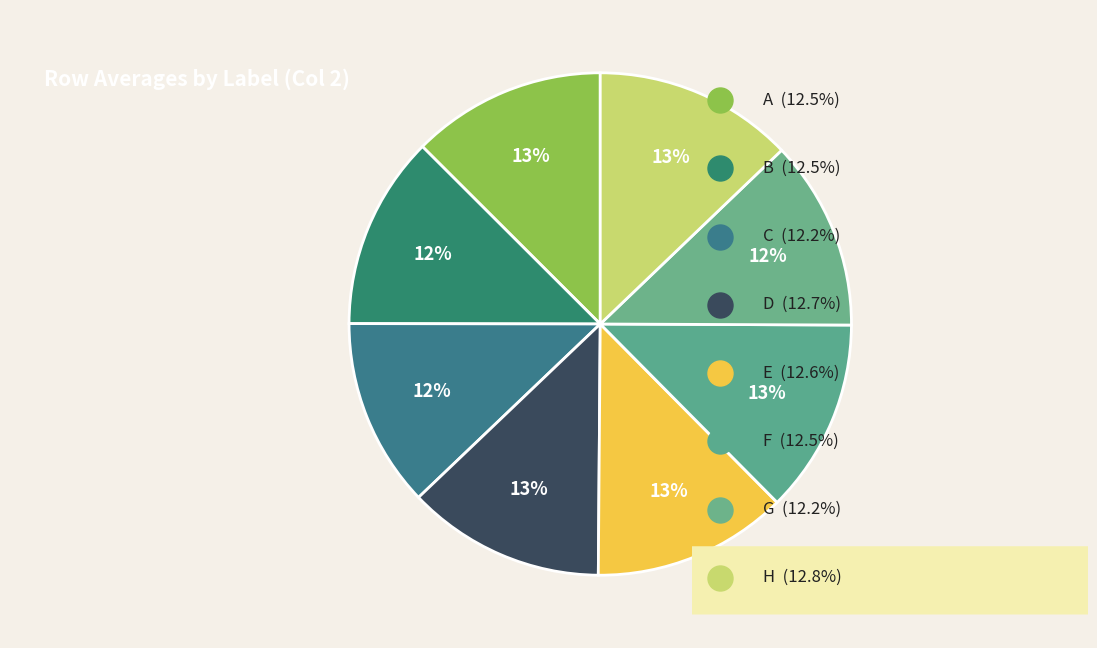

How many segments does this pie chart have?

8